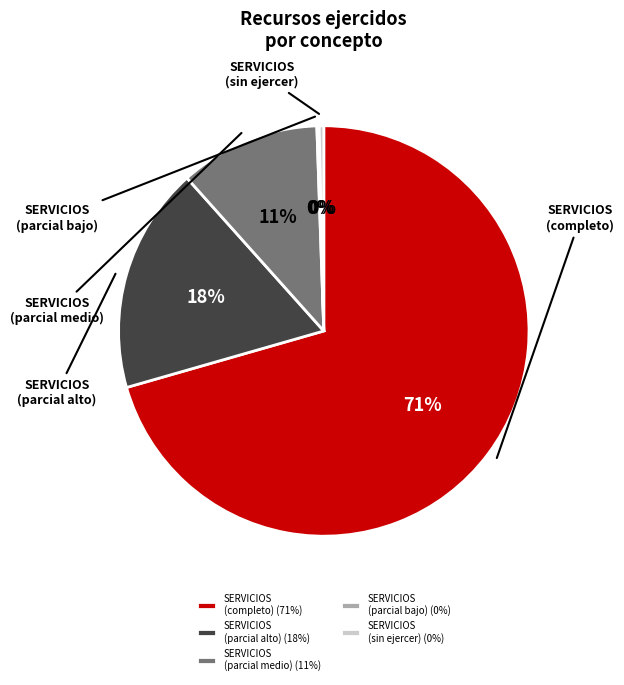

Which slice is the largest?

SERVICIOS (completo) (71%)